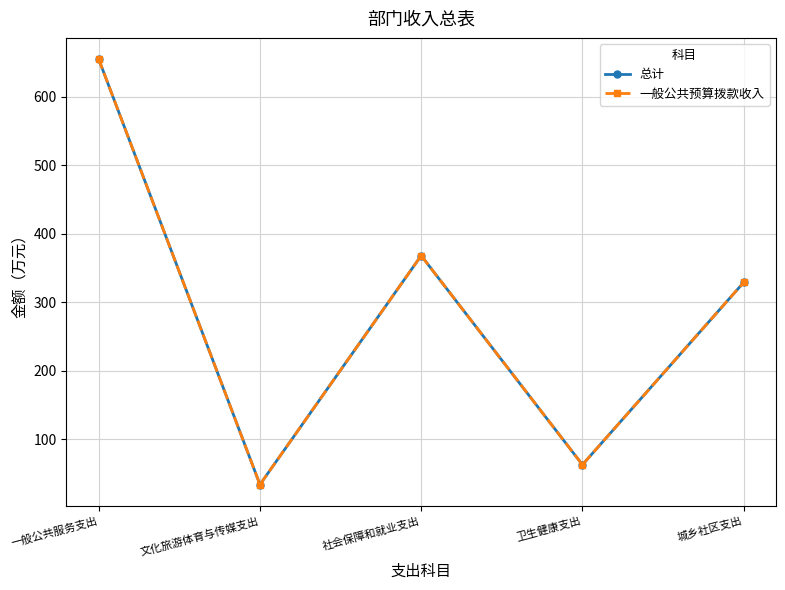

Where is 总计 nearest to the value 344?

城乡社区支出